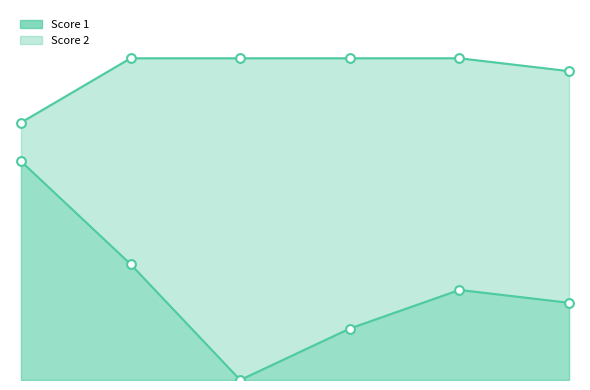

Is the value of Score 1 at 3 greater than the value of Score 2 at 4?

Yes